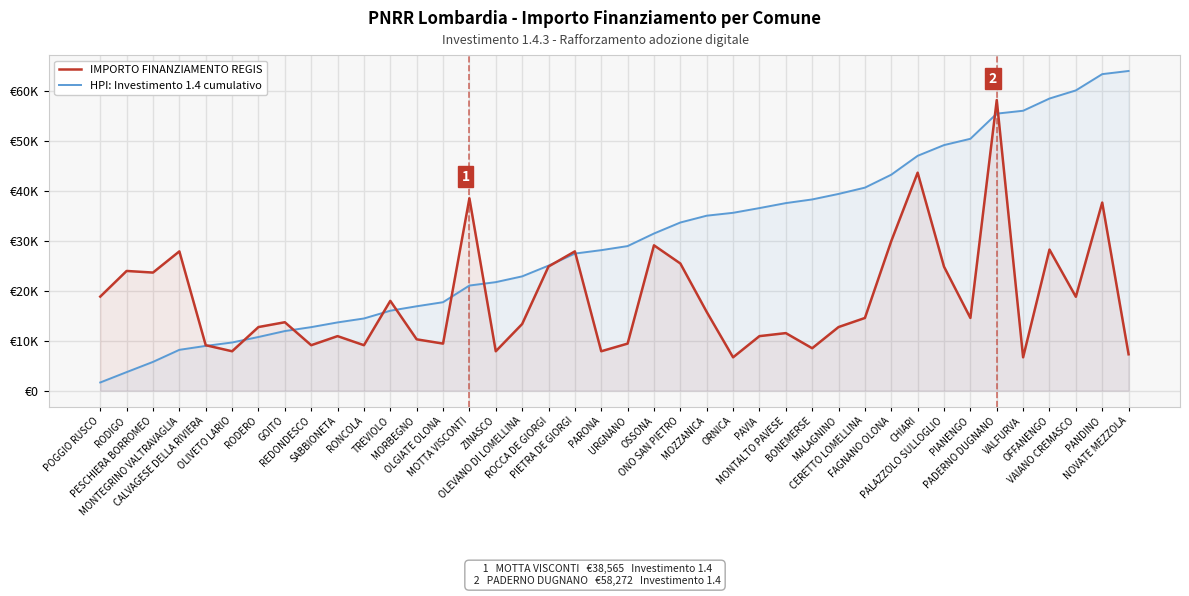

How many data points in HPI: Investimento 1.4 cumulativo are less than 28982?

20